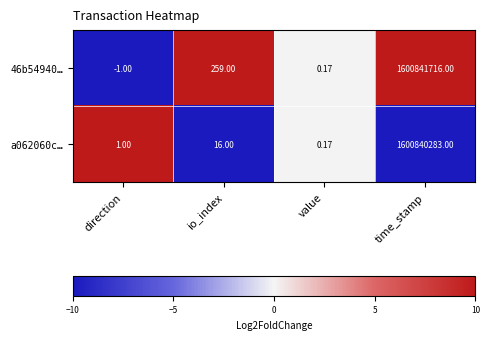

What is the difference between the highest and lowest values at time_stamp?

1433.0